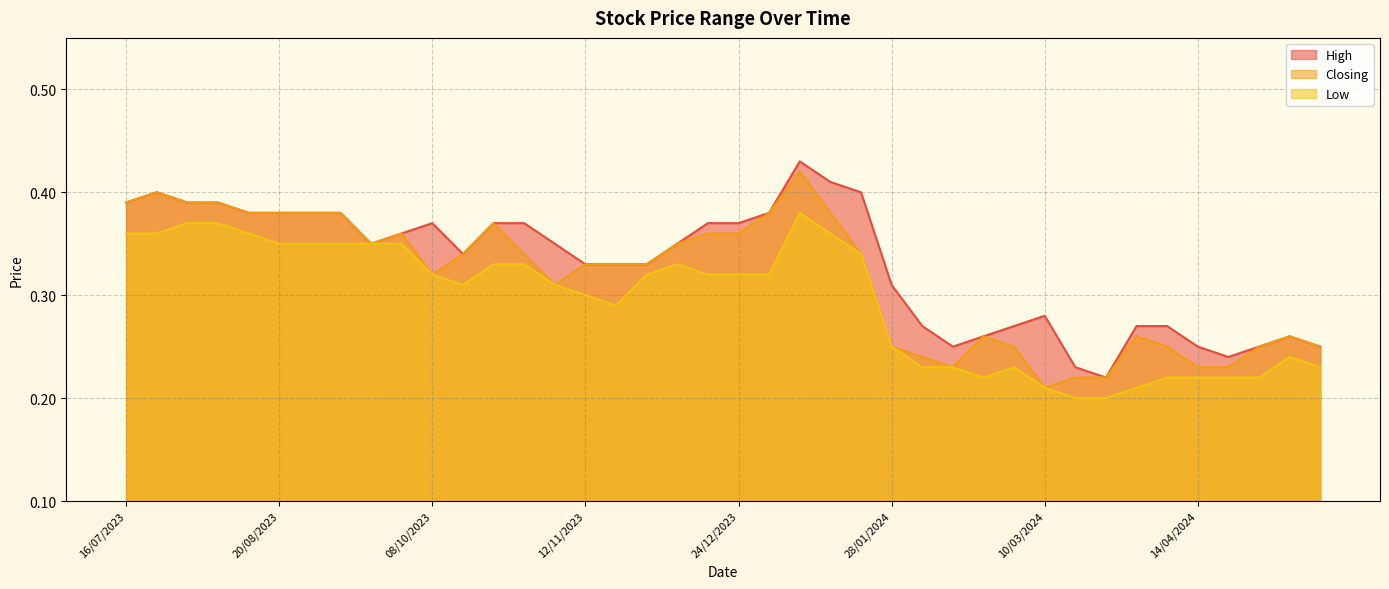

Which series has the largest total across all categories?

High